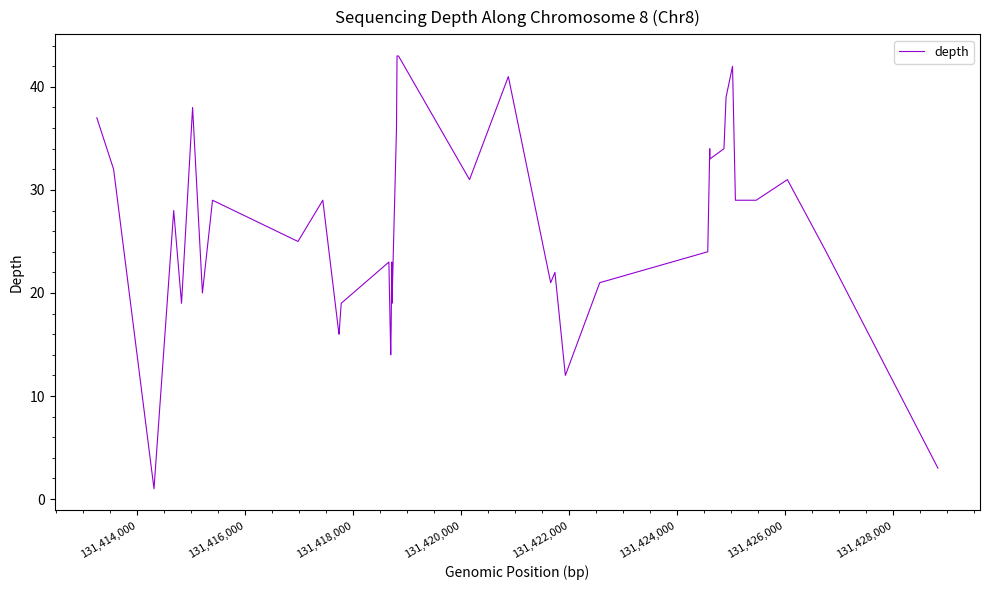

What is the greatest value displayed?

43